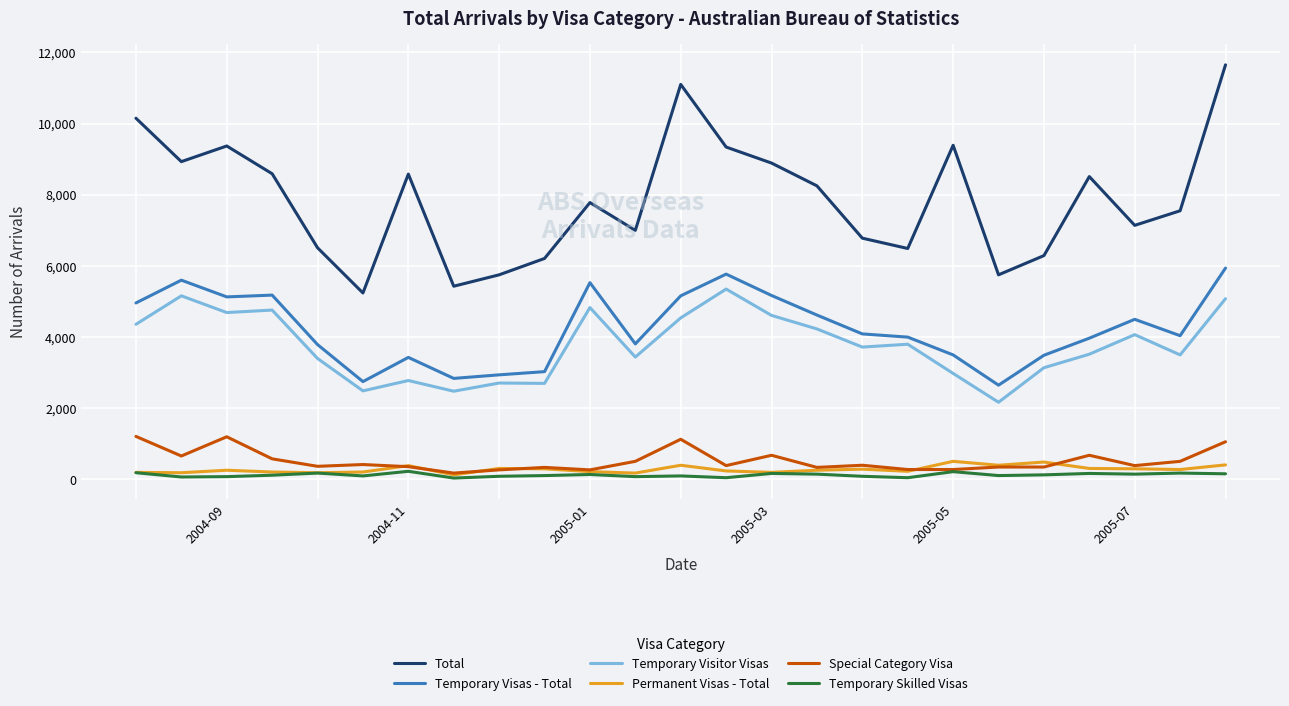

At how many categories does at least one series exceed 1669?

25